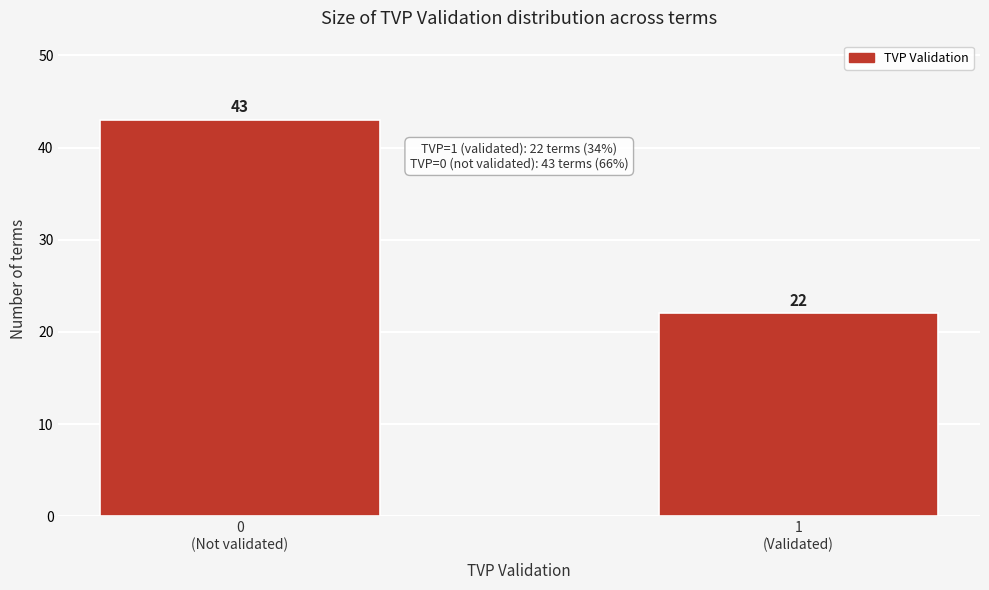

Reading left to right, what are all the values shown in this chart?

43	22